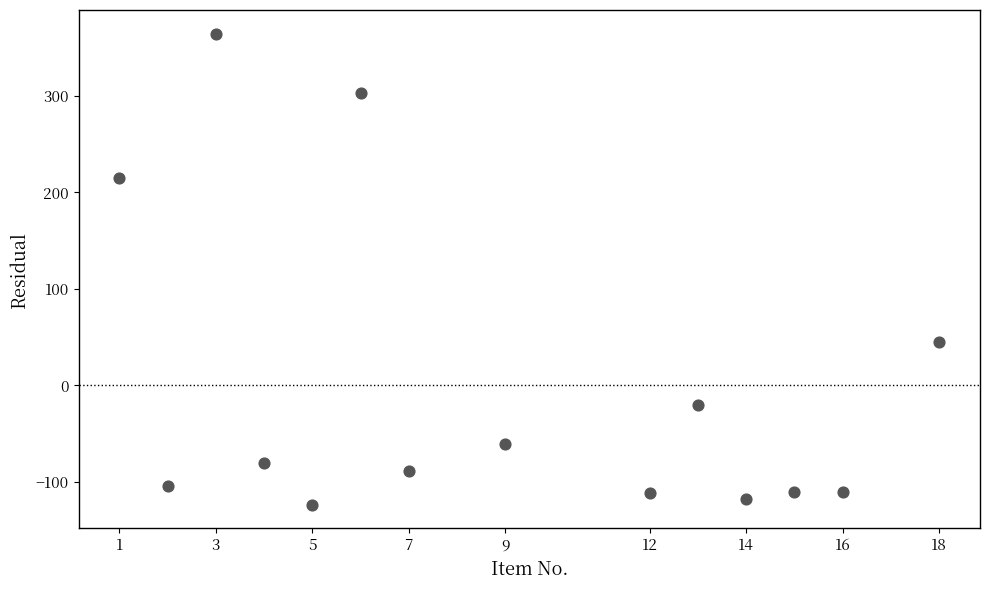

What Y value in the scatter plot is closest to 120?

44.5